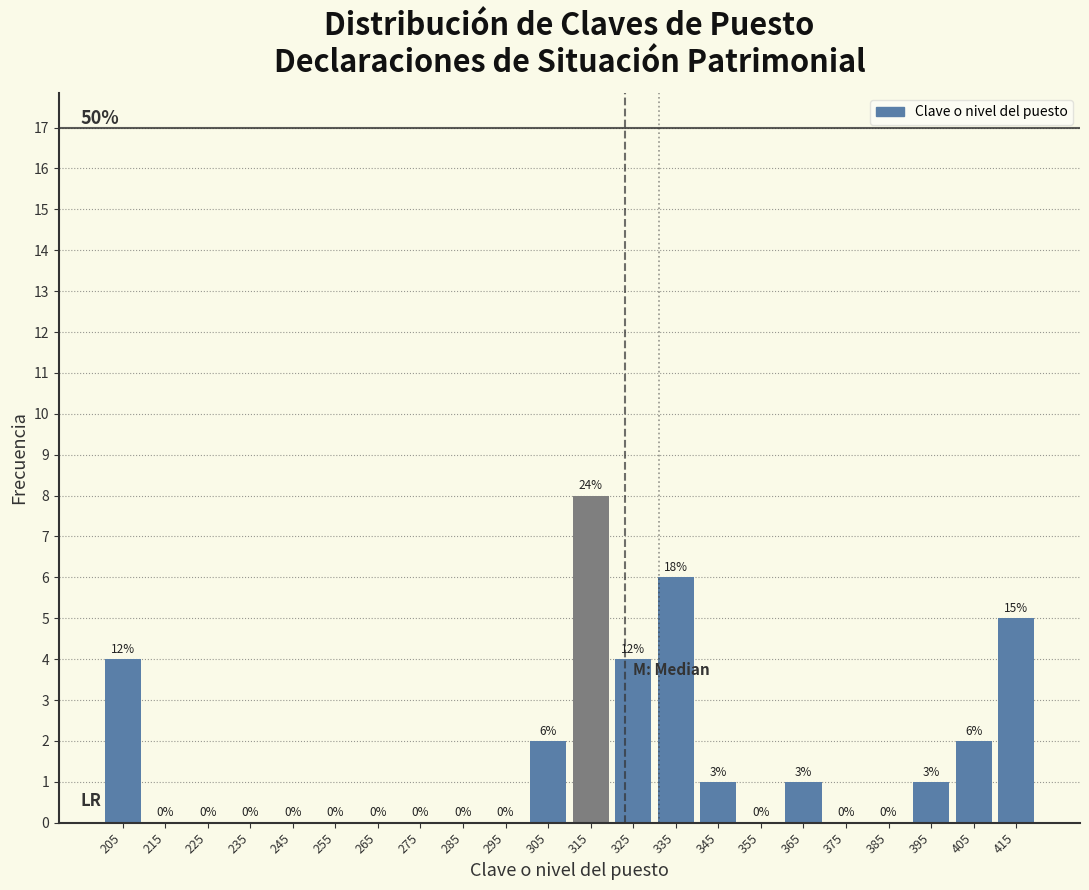

Which range on the x-axis has the tallest bar?

310 to 320